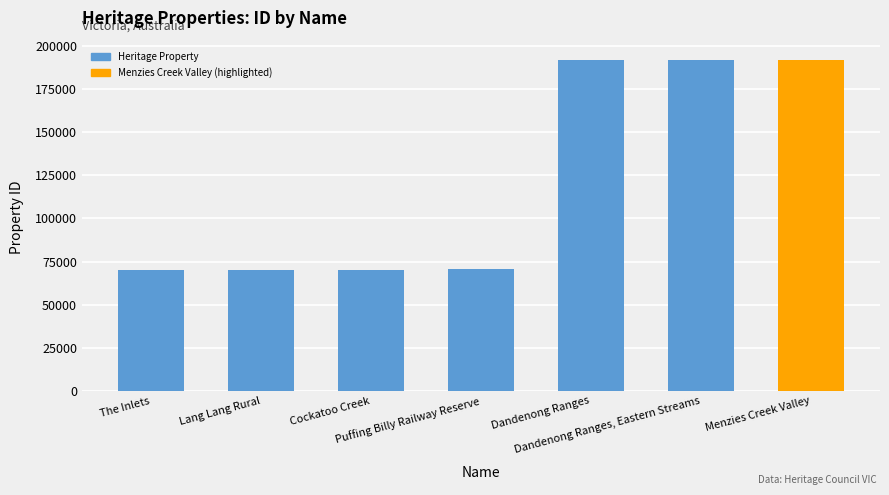

Reading left to right, extract all data points from this chart.

70321	70322	70355	70374	191898	191960	191965